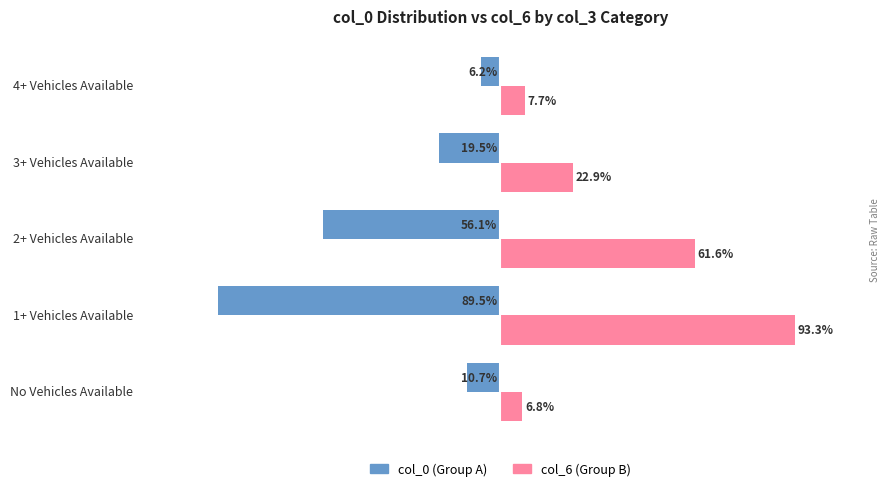

At which label is col_0 (Group A) closest to -47?

2+ Vehicles Available